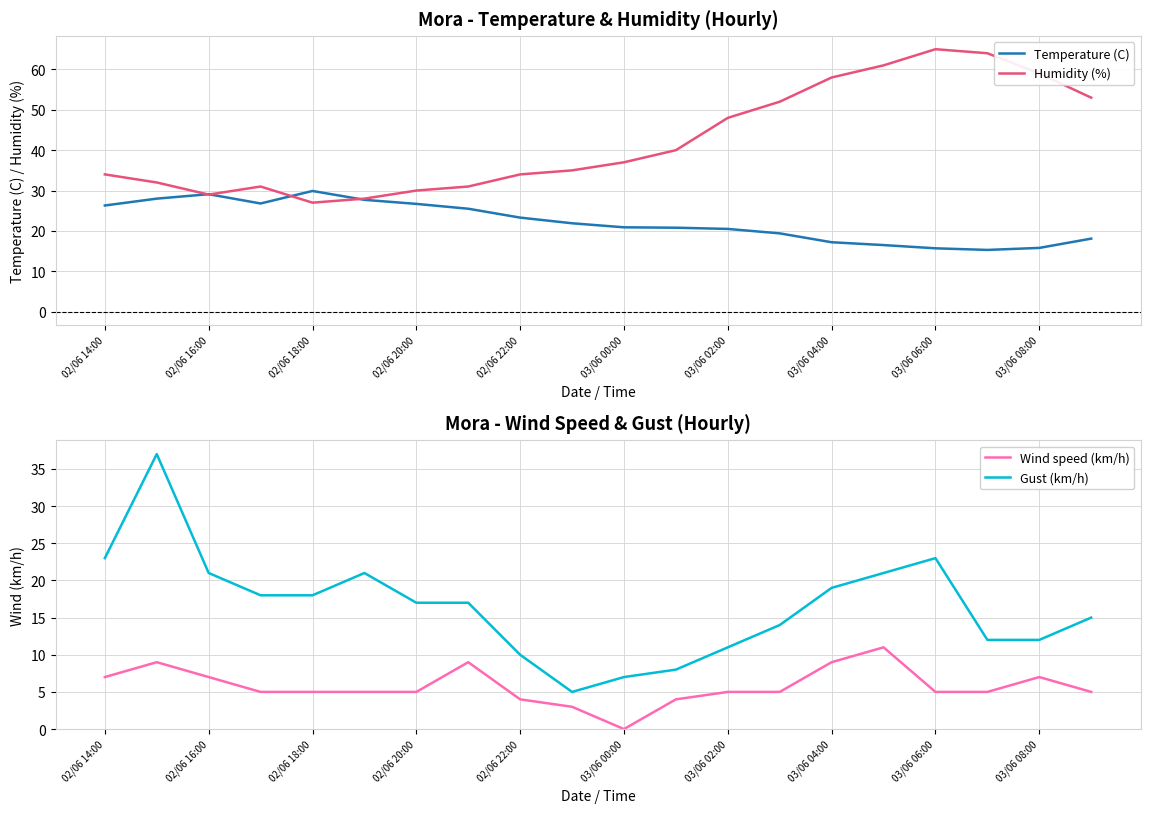

What is the minimum value for Humidity (%)?

27.0